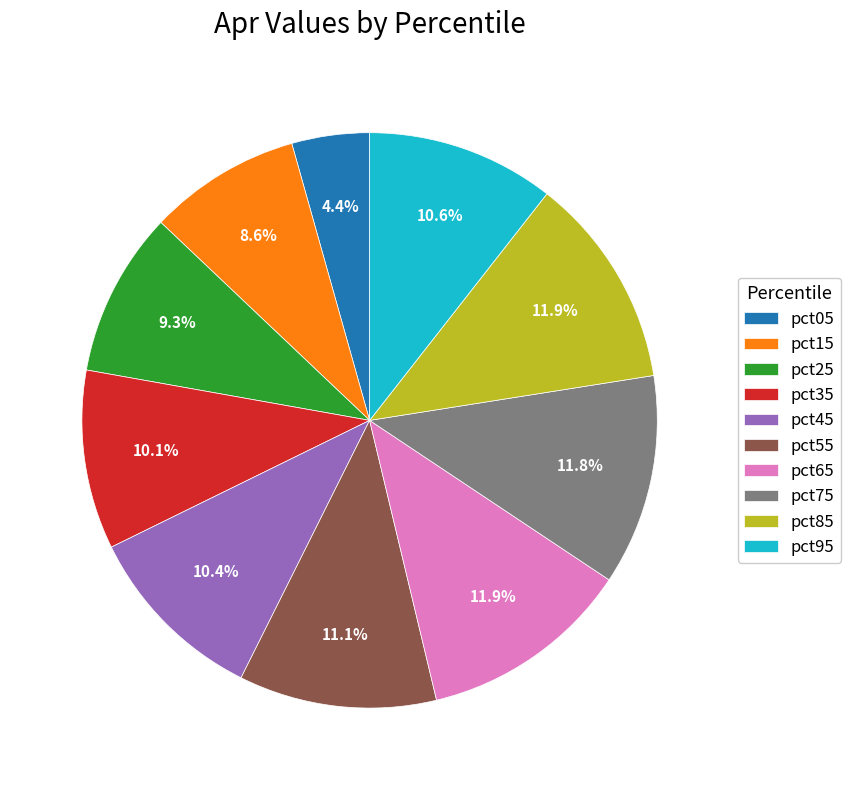

To the nearest percent, what portion does pct45 represent?

10%